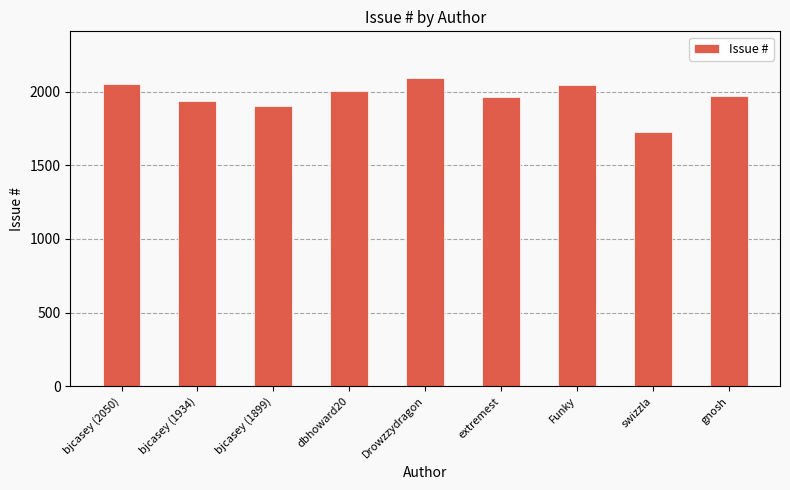

What is the difference between the maximum and minimum values?

372